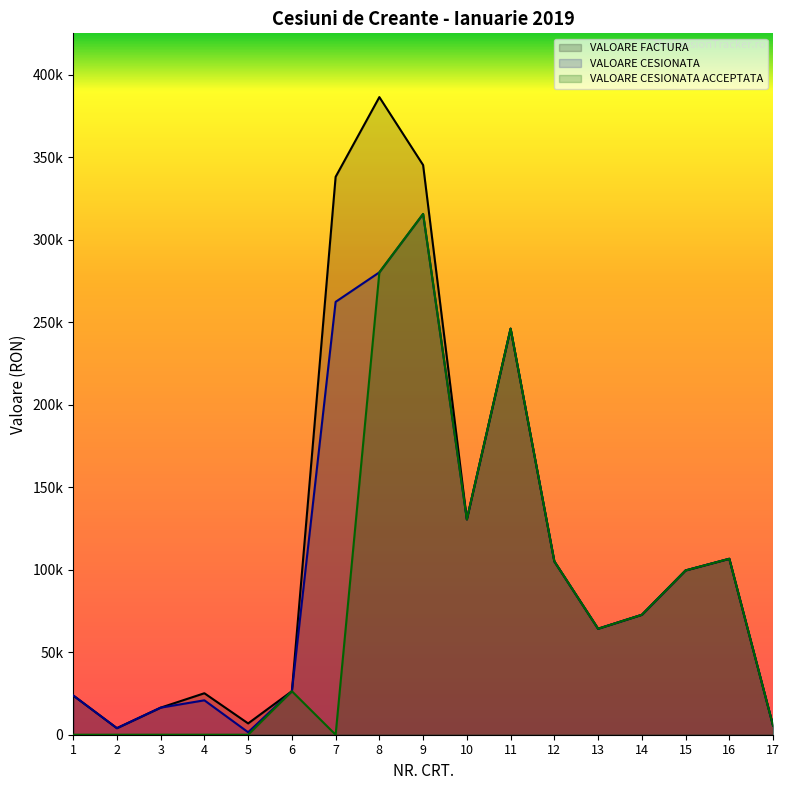

Reading left to right, list all the values displayed in this chart.

VALOARE FACTURA: 23827.9	3968.7	16412.4	25144.3	6852.9	26377.8	338180.5	386523.9	345324.4	130543.6	246146.6	105082.8	64248.9	72690.8	99586.0	106657.3	5476.8
VALOARE CESIONATA: 23827.9	3968.7	16412.4	20861.9	1498.6	26377.8	262400.8	280305.7	315684.4	130543.6	246146.6	105082.8	64248.9	72690.8	99586.0	106657.3	5476.8
VALOARE CESIONATA ACCEPTATA: 0.0	0.0	0.0	0.0	0.0	26377.8	0.0	280305.7	315684.4	130543.6	246146.6	105082.8	64248.9	72690.8	99586.0	106657.3	5476.8